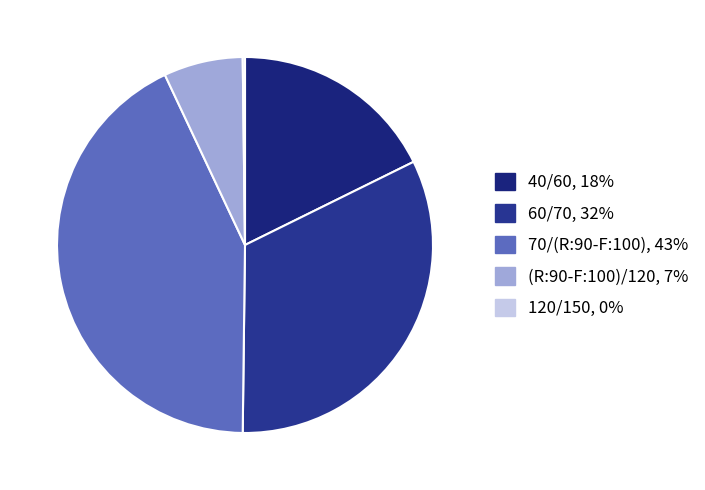

Approximately how many times larger is the value at 40/60 compared to 60/70?

0.5